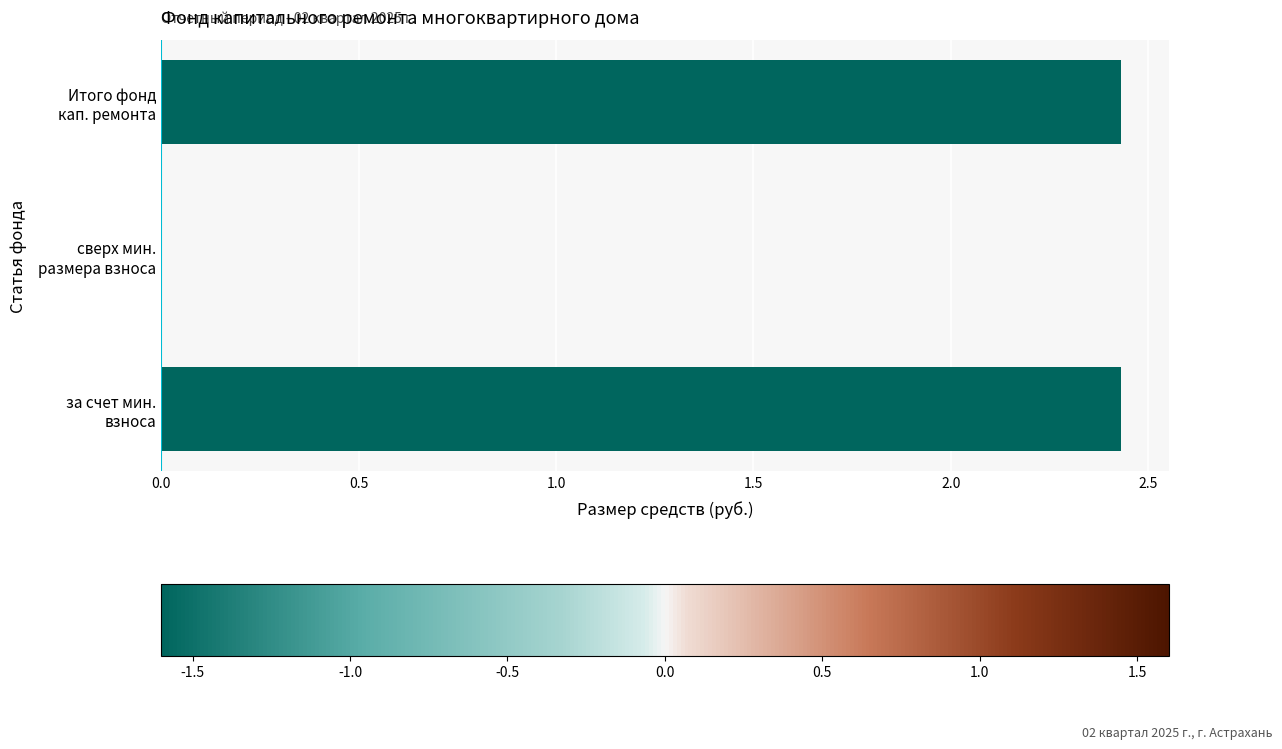

How many values are above zero?

2